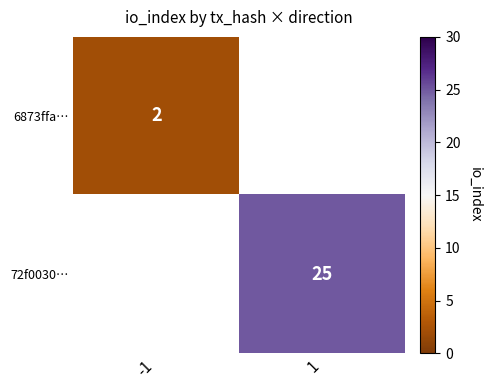

The value of 72f0030… at 1 is 39. True or false?

False